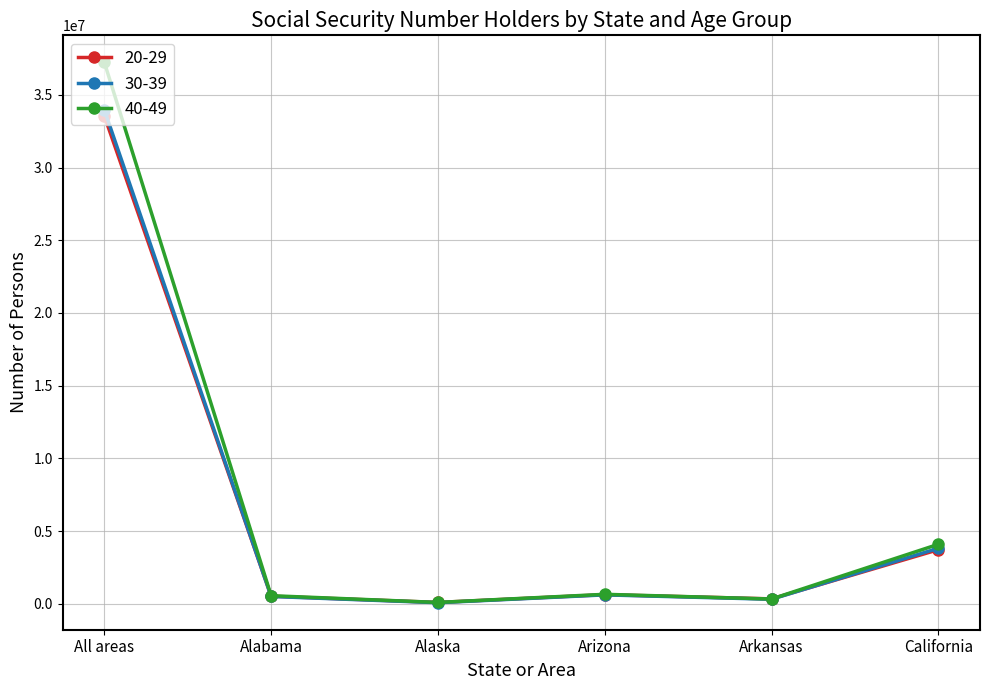

What is the label of the 5th point from the left?

Arkansas